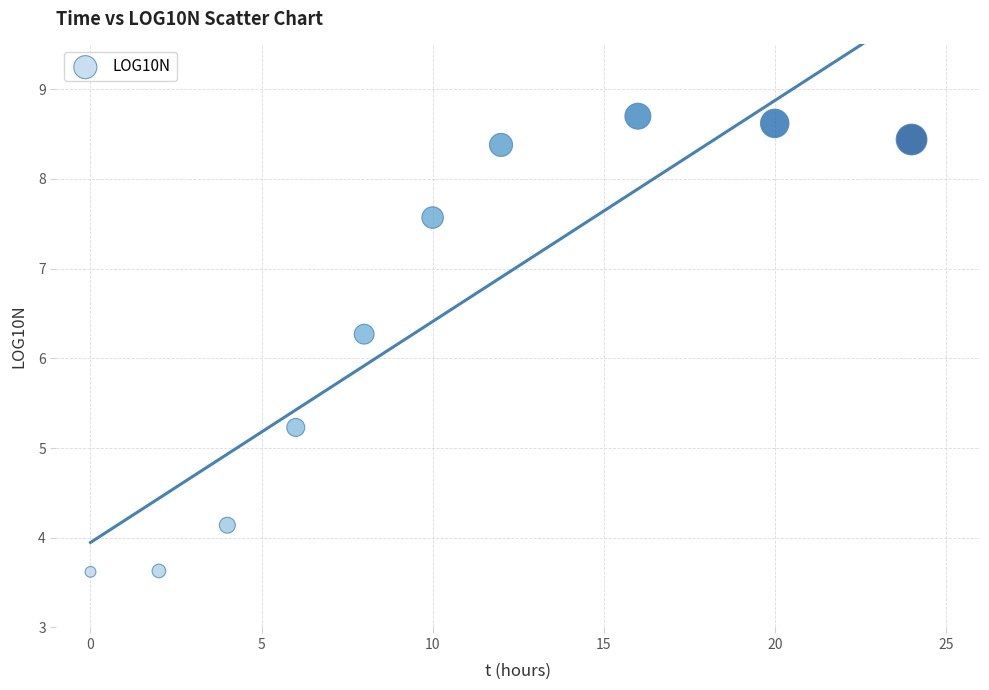

What is the average Y value?

6.5